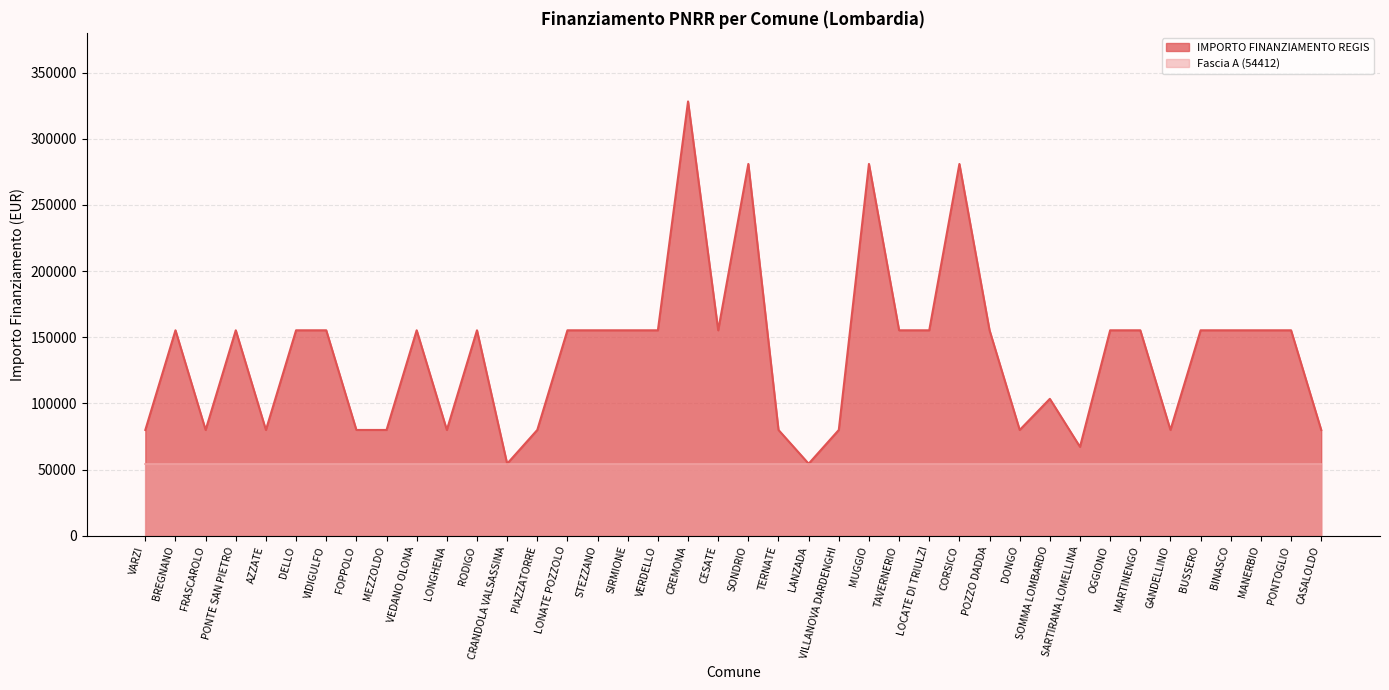

Reading left to right, what are all the values shown in this chart?

VARZI=79922	BREGNANO=155234	FRASCAROLO=79922	PONTE SAN PIETRO=155234	AZZATE=79922	DELLO=155234	VIDIGULFO=155234	FOPPOLO=79922	MEZZOLDO=79922	VEDANO OLONA=155234	LONGHENA=79922	RODIGO=155234	CRANDOLA VALSASSINA=54412	PIAZZATORRE=79922	LONATE POZZOLO=155234	STEZZANO=155234	SIRMIONE=155234	VERDELLO=155234	CREMONA=328160	CESATE=155234	SONDRIO=280932	TERNATE=79922	LANZADA=54412	VILLANOVA DARDENGHI=79922	MUGGIO=280932	TAVERNERIO=155234	LOCATE DI TRIULZI=155234	CORSICO=280932	POZZO DADDA=155234	DONGO=79922	SOMMA LOMBARDO=103444	SARTIRANA LOMELLINA=67167	OGGIONO=155234	MARTINENGO=155234	GANDELLINO=79922	BUSSERO=155234	BINASCO=155234	MANERBIO=155234	PONTOGLIO=155234	CASALOLDO=79922